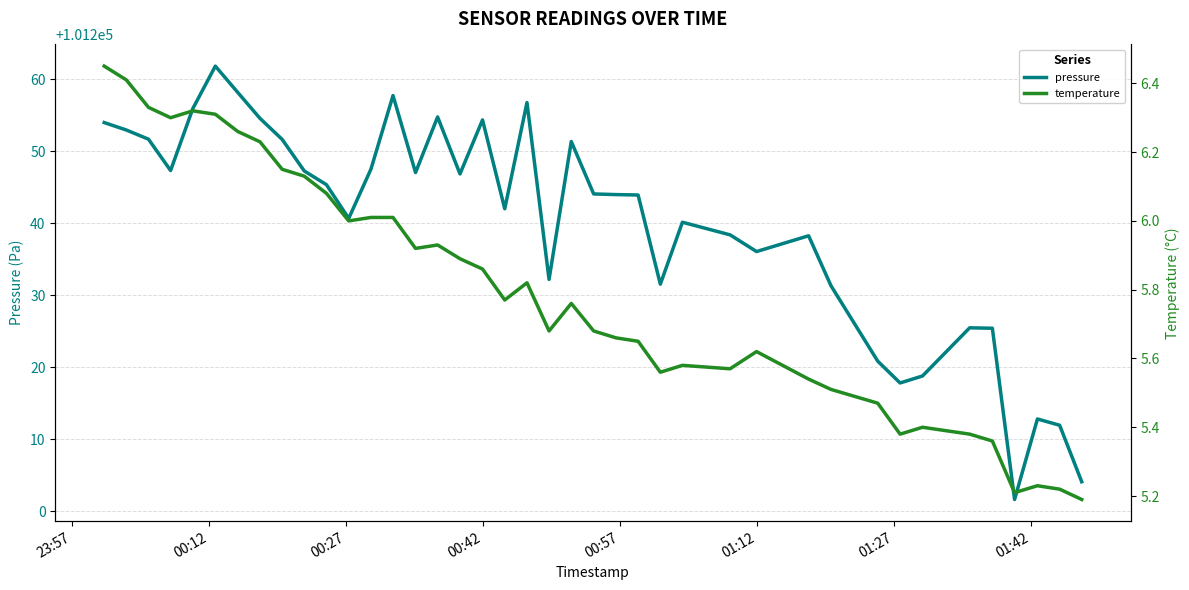

What is the lowest value of the pressure series?

101201.6